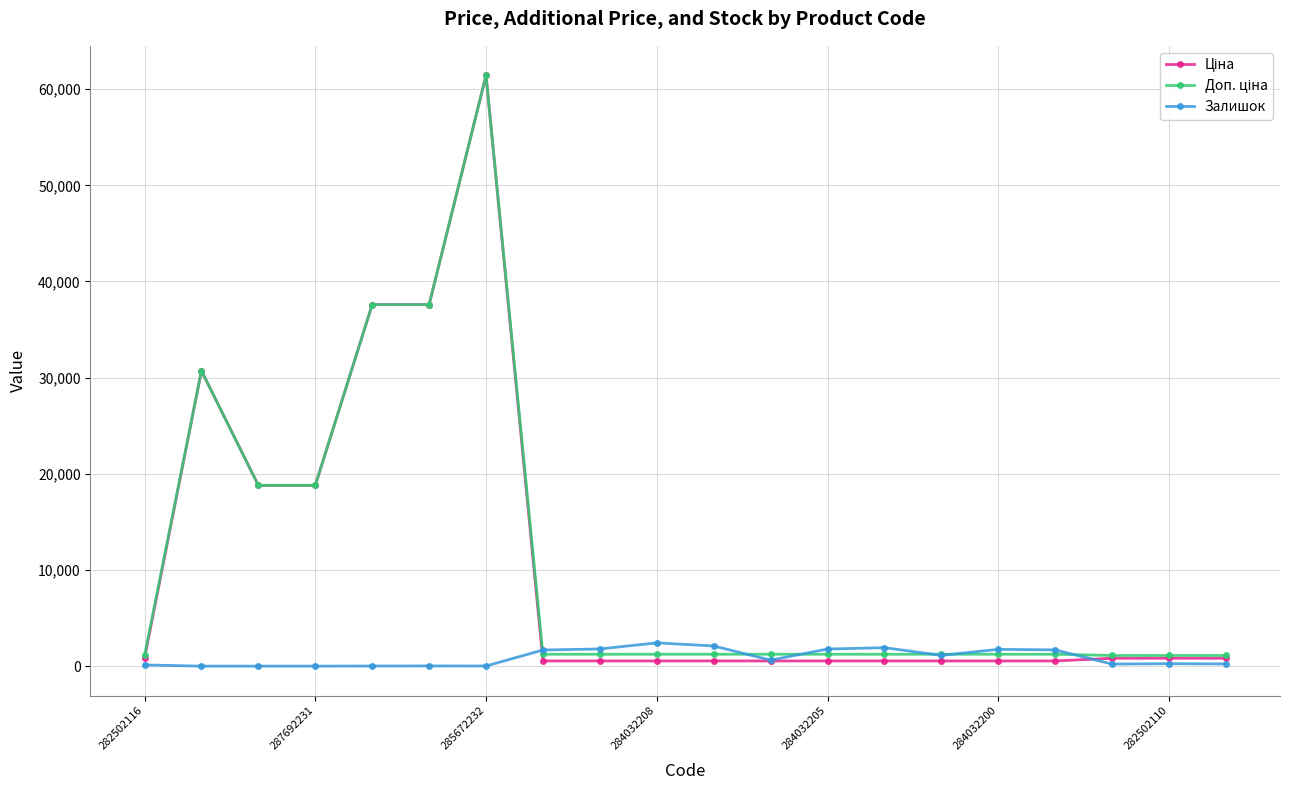

How many interior local peaks does the Залишок series have?

5